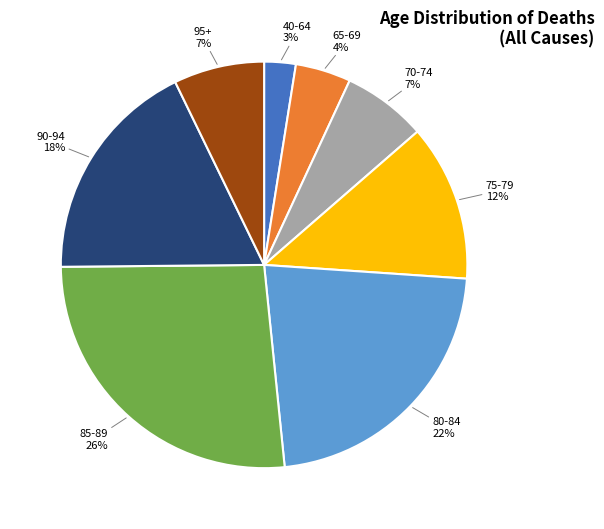

How many slices are in this pie chart?

8